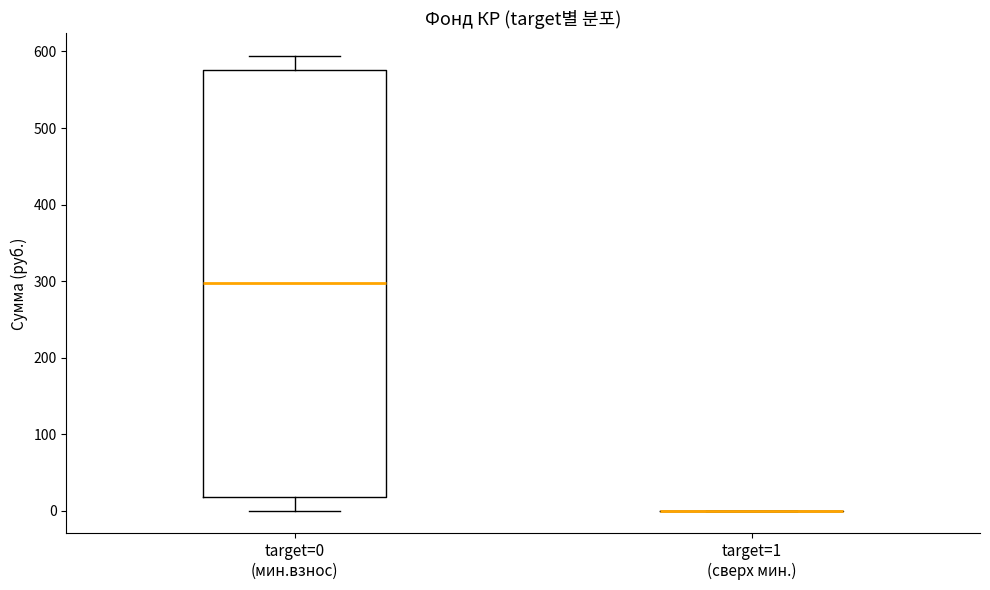

Reading left to right, read every box against the y-axis: the position of its median line, the range the box covers, and the ends of its whiskers. The values are not printed on the chart, so give them approximately, as read against the axis.

target=0 (мин.взнос): median 300, box 20 to 580, whiskers 0 to 590
target=1 (сверх мин.): box collapsed to a line at 0, whiskers 0 to 0